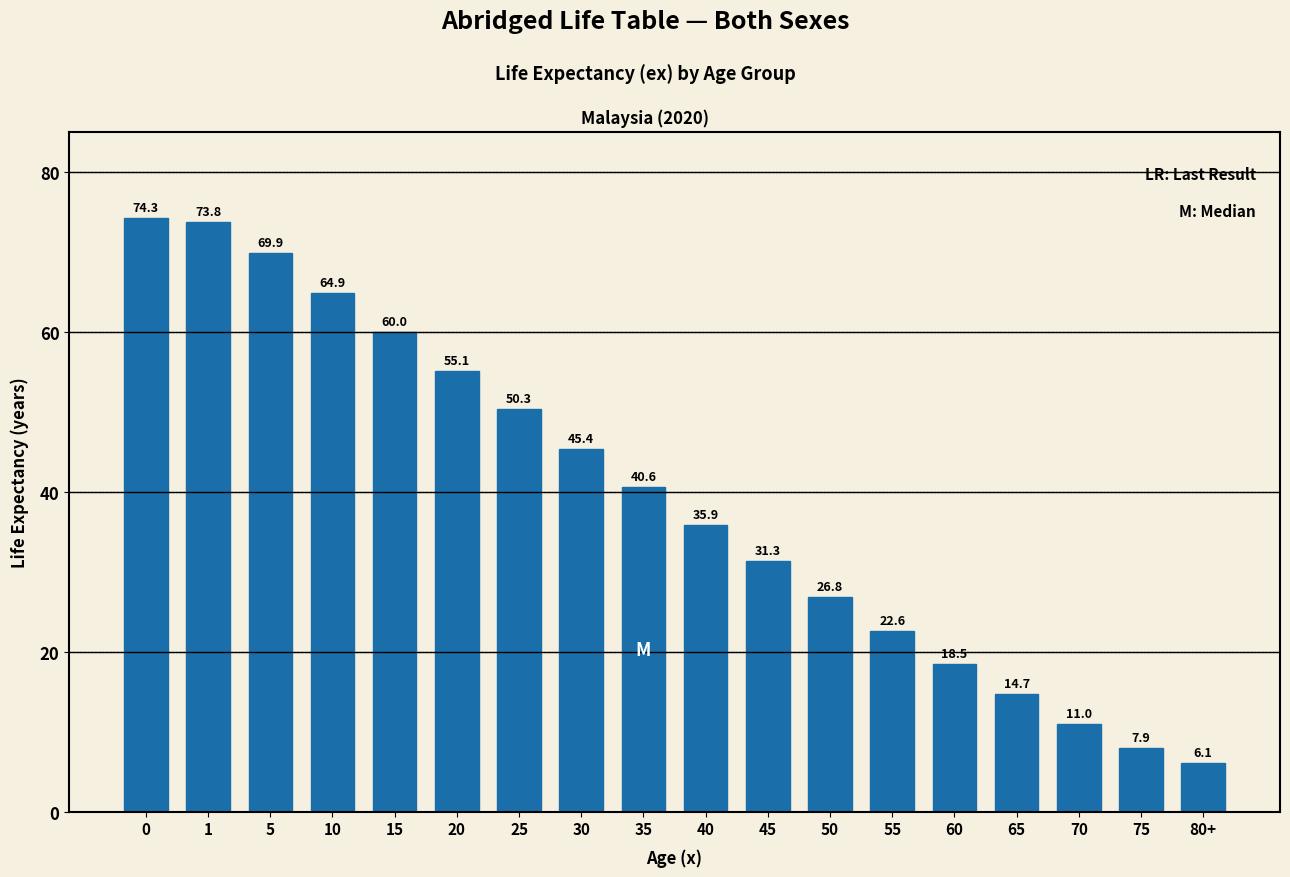

Reading left to right, extract all data points from this chart.

0=74.3	1=73.8	5=69.9	10=64.9	15=60.0	20=55.1	25=50.3	30=45.4	35=40.6	40=35.9	45=31.3	50=26.8	55=22.6	60=18.5	65=14.7	70=11.0	75=7.9	80+=6.1